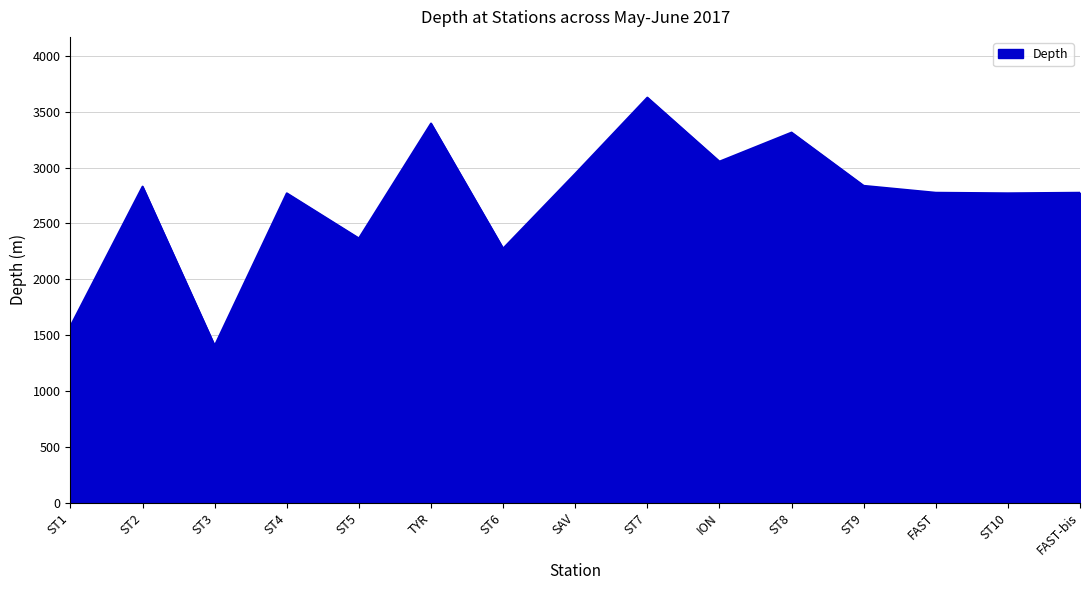

At which label is the value closest to 2515?

ST5